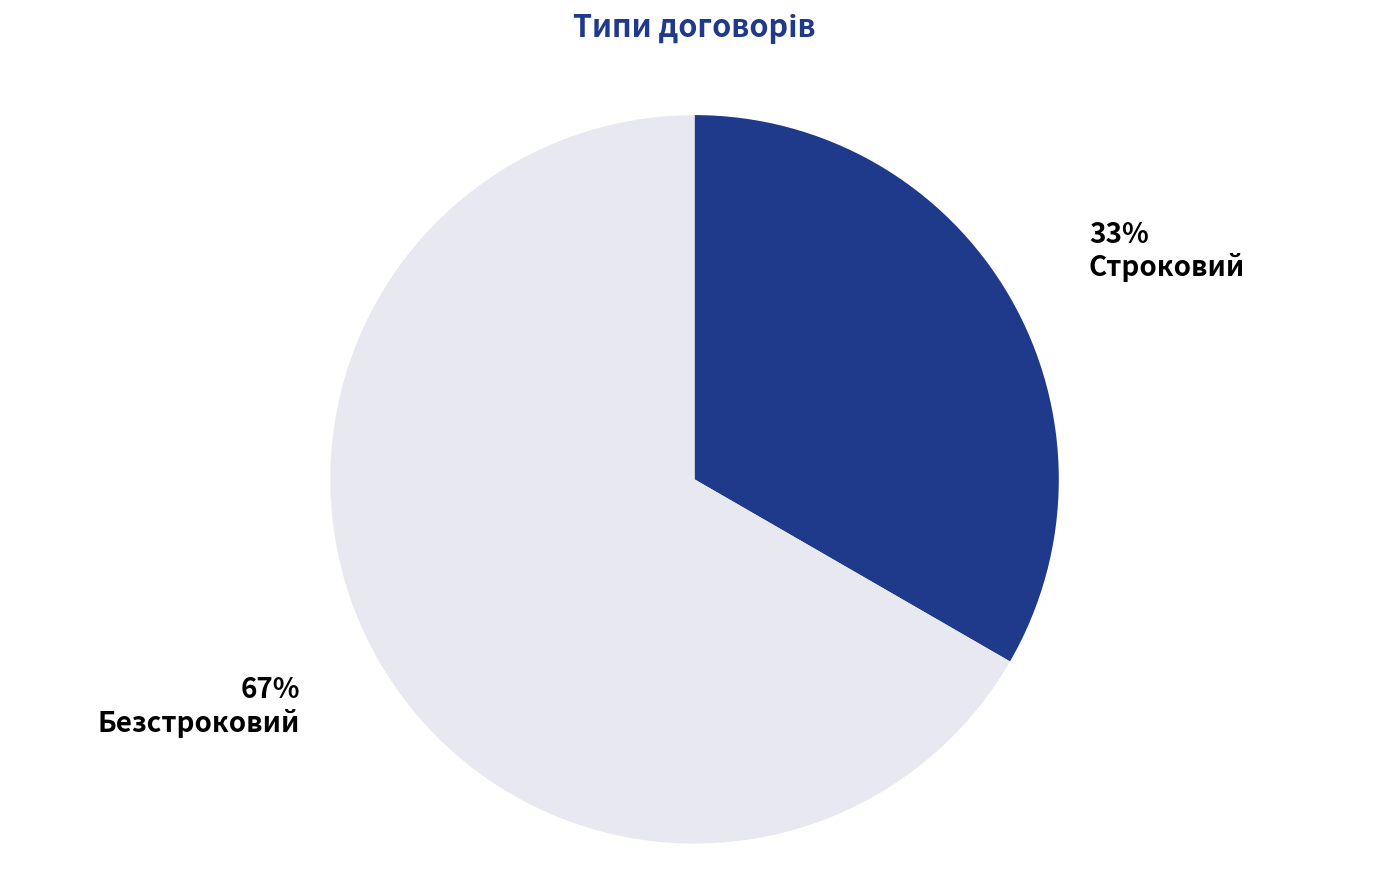

Count the number of slices in the pie.

2